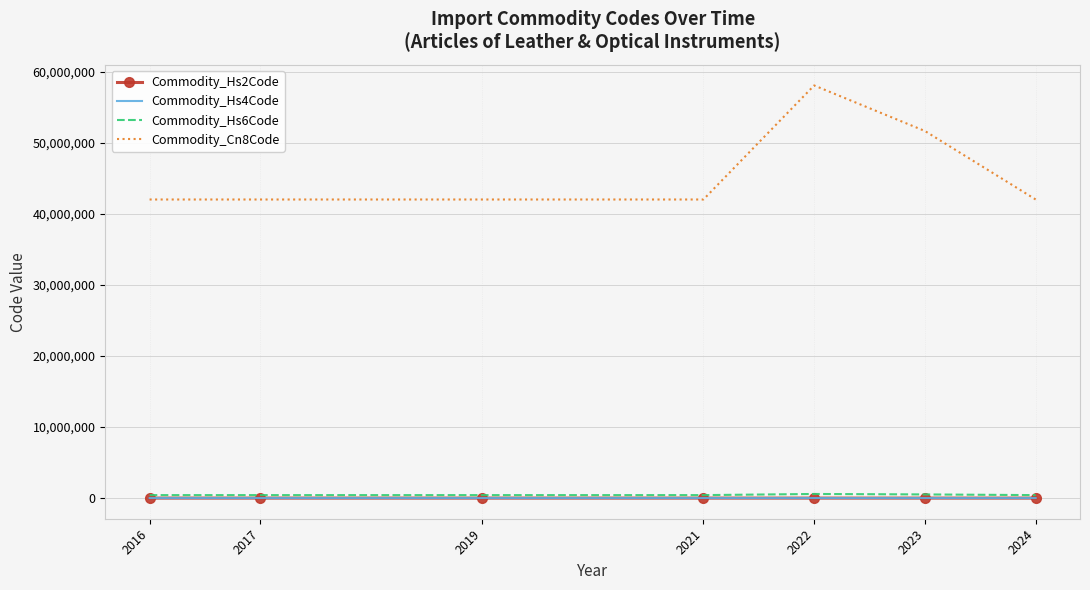

True or false: Commodity_Hs6Code has a value of 581110.2 at 2022.

True